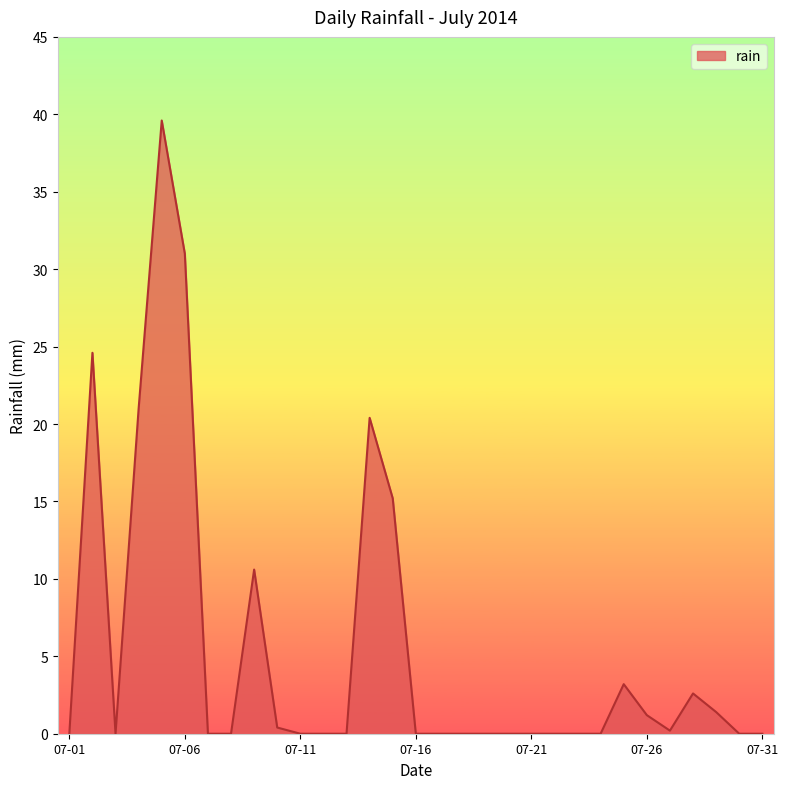

What is the maximum value shown in the chart?

39.6